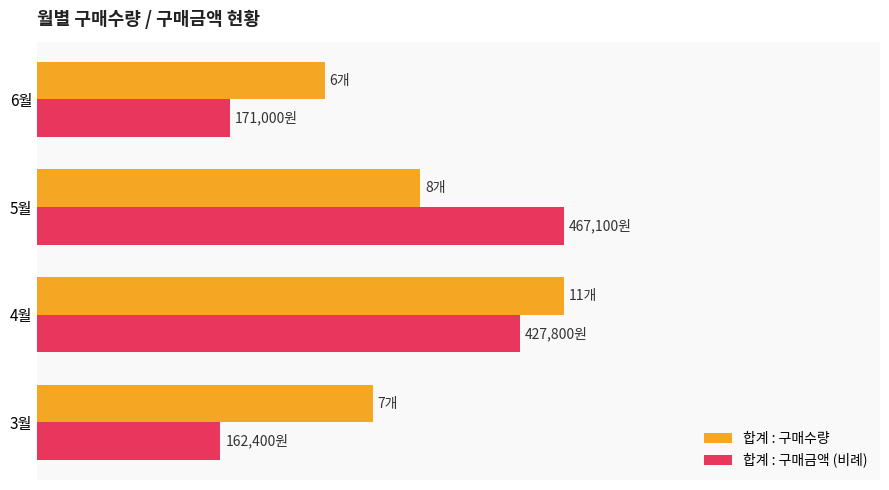

What is the minimum value for 합계 : 구매수량?

6.0